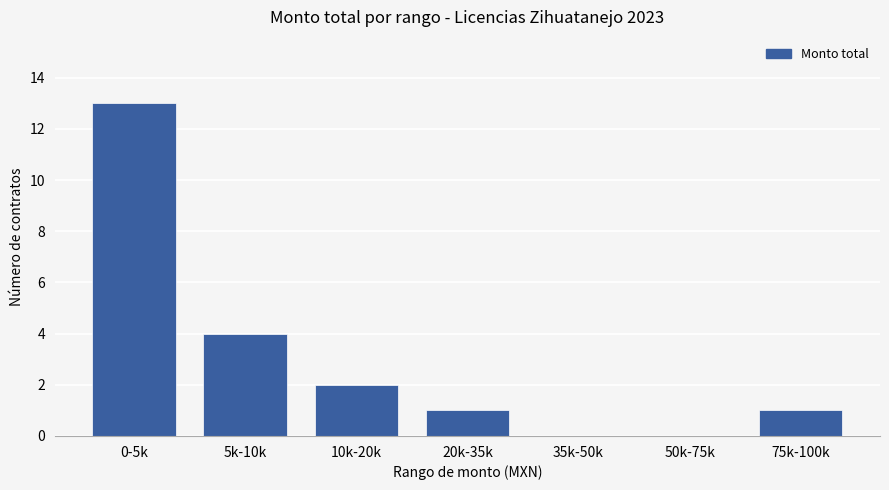

What is the sum of all values?

21